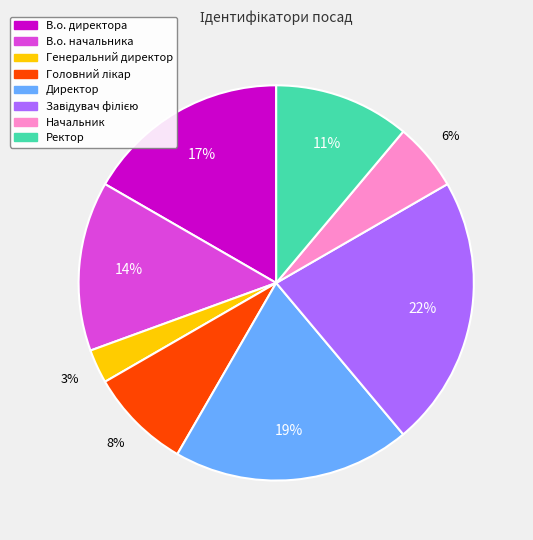

To the nearest percent, what is the combined percentage of В.о. начальника and В.о. директора?

31%